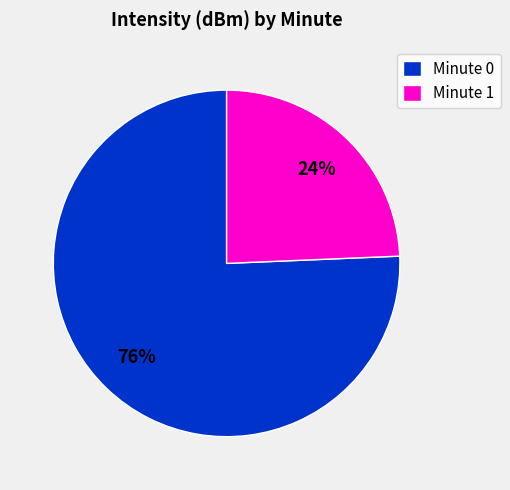

How many segments does this pie chart have?

2